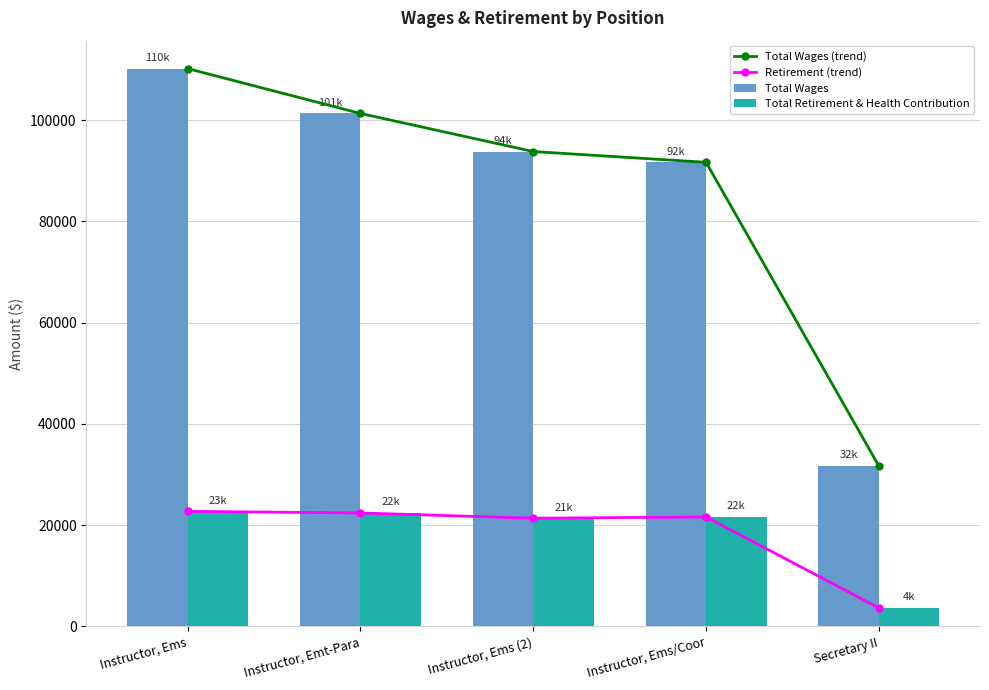

What position from the left is Secretary II?

5